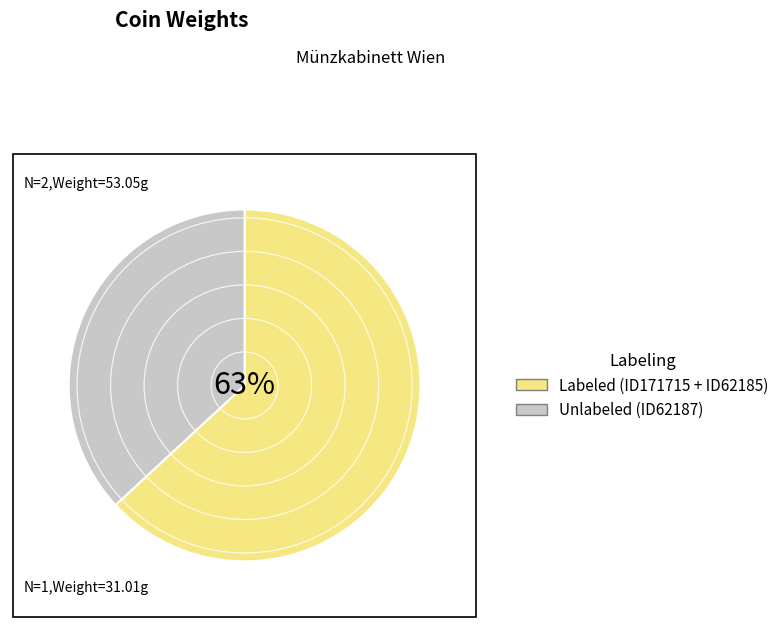

Count the number of slices in the pie.

2